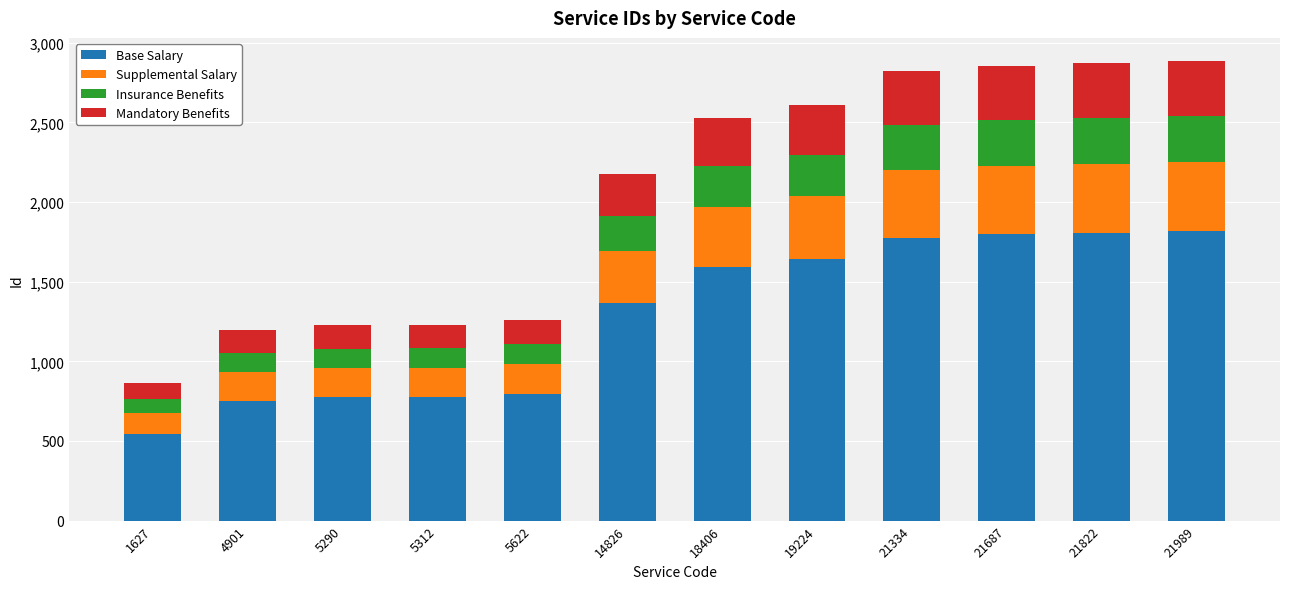

Is it true that Base Salary equals 773.0 at 5290?

True